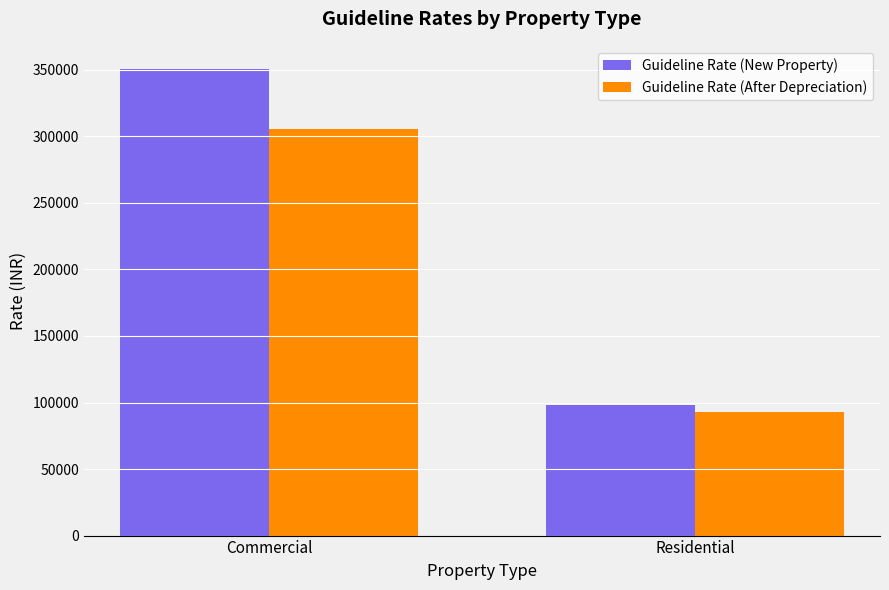

What is the label of the 2nd bar from the right?

Commercial